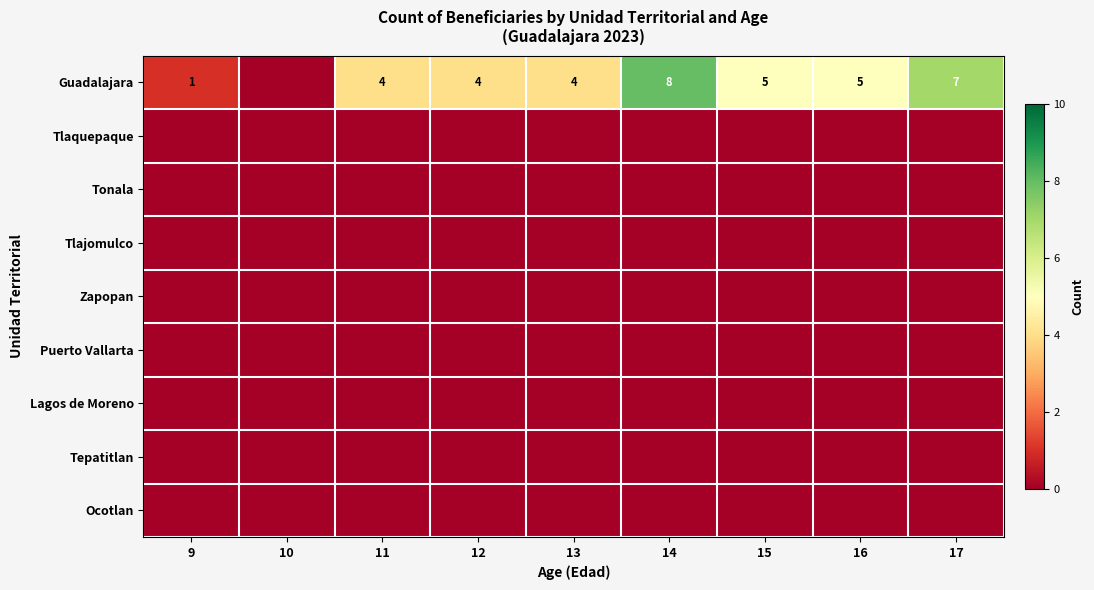

True or false: Guadalajara has a value of 2 at 9.

False